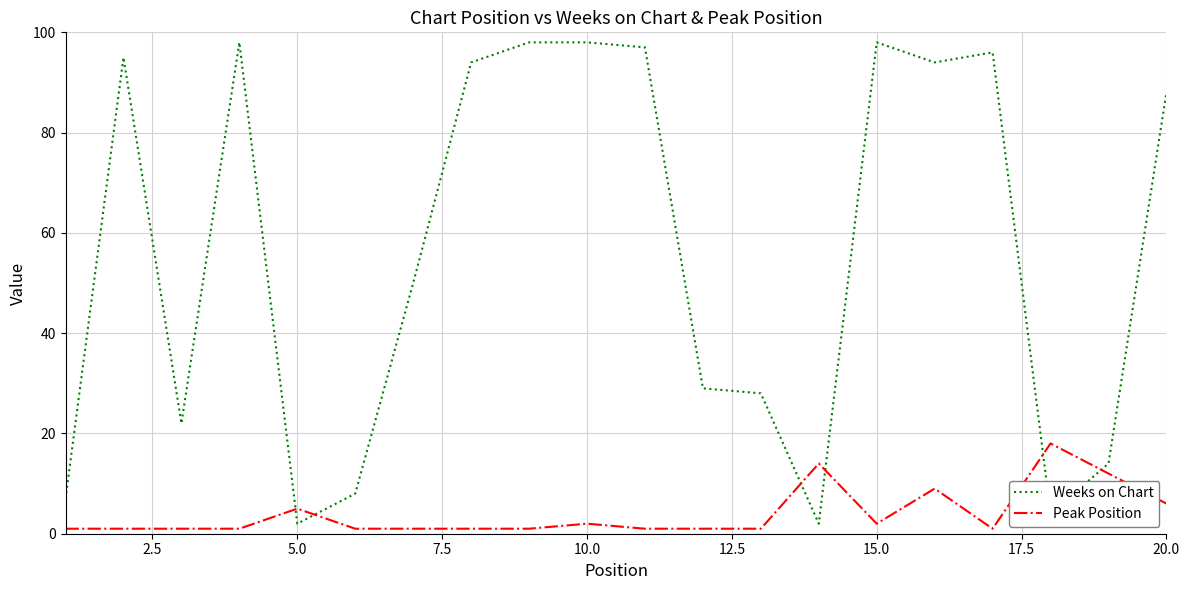

At how many categories does at least one series exceed 17?

15